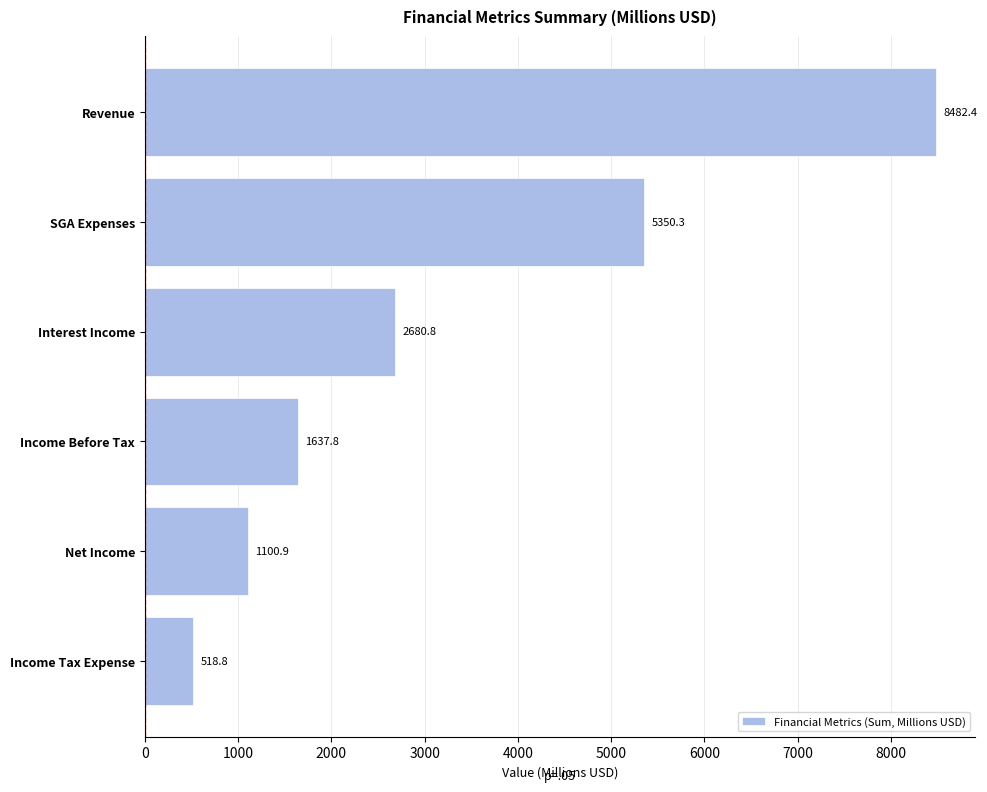

At which label is the value closest to 4500?

SGA Expenses